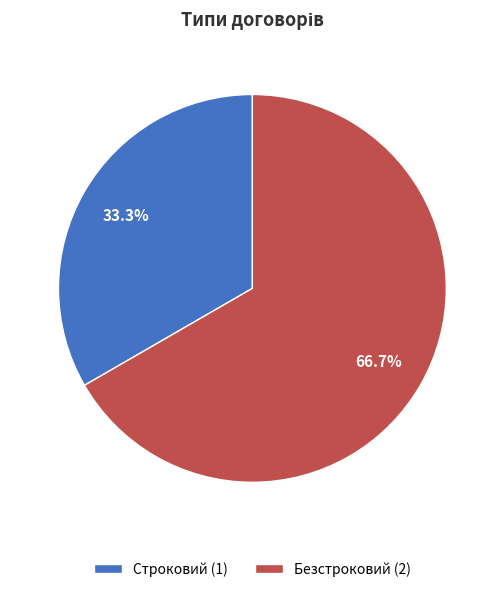

To the nearest percent, what is the combined percentage of Строковий and Безстроковий?

100%